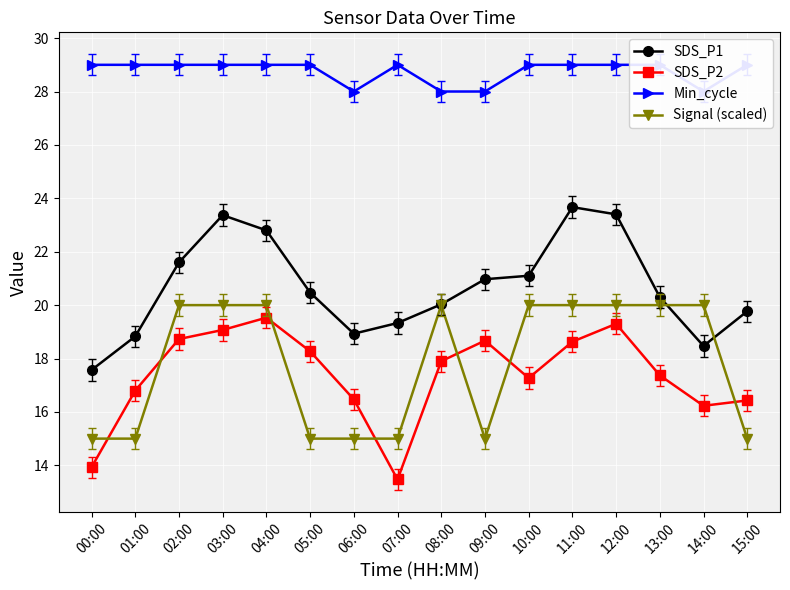

How many values in the Signal (scaled) series are below 20?

7